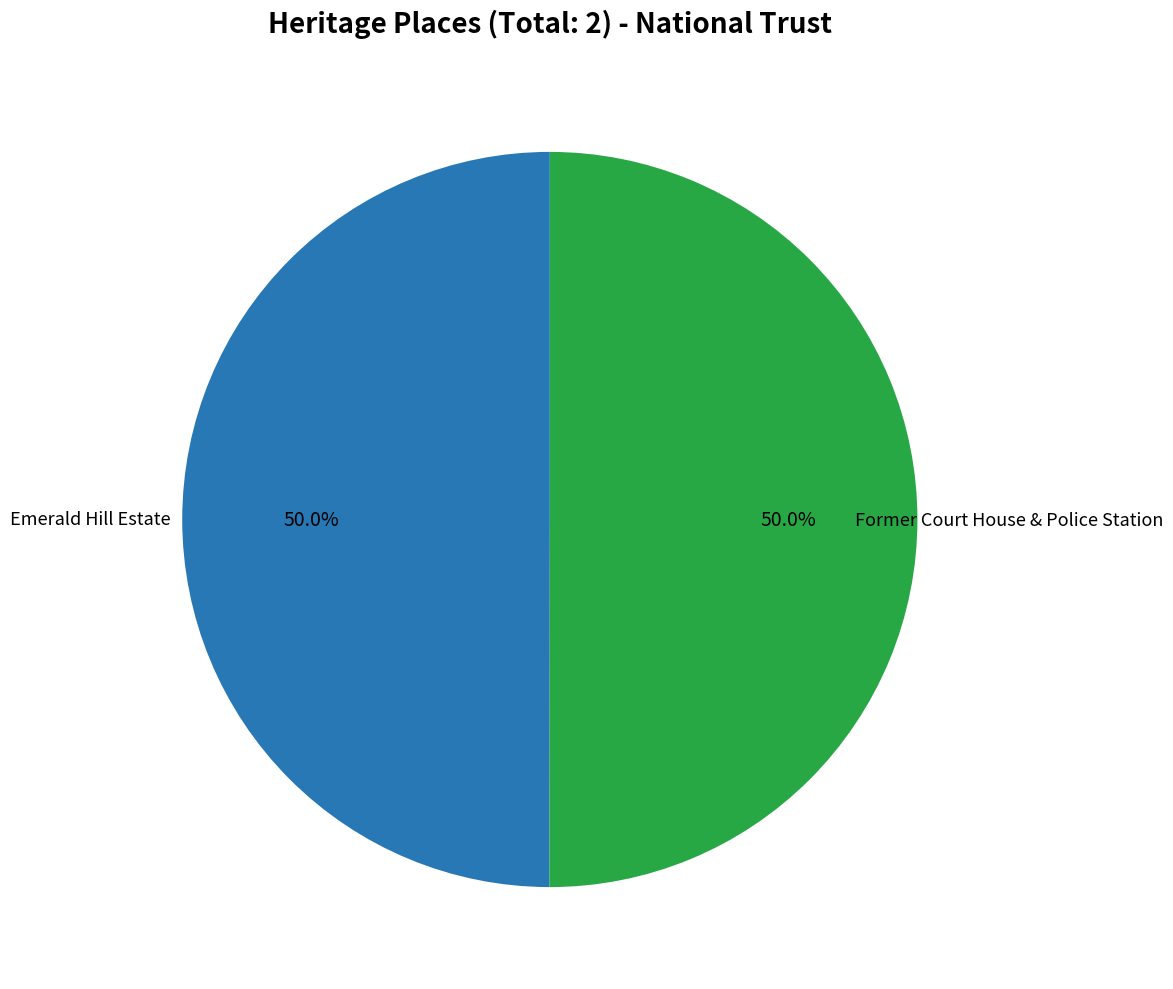

Approximately how many times larger is the value at Emerald Hill Estate compared to Former Court House & Police Station?

1.0